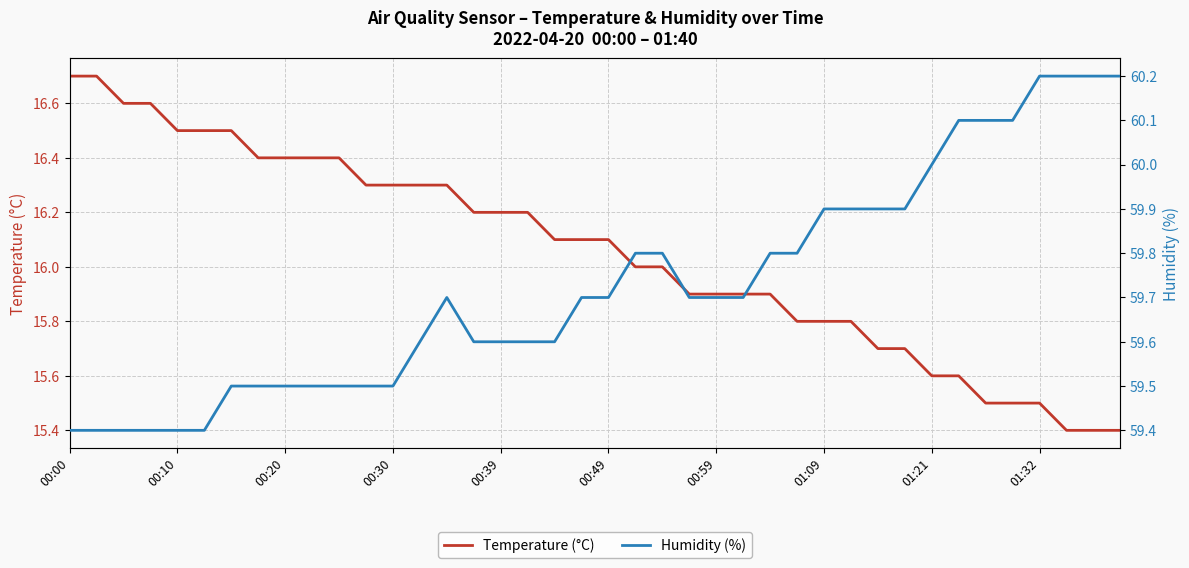

How many interior local peaks does the Humidity (%) series have?

1